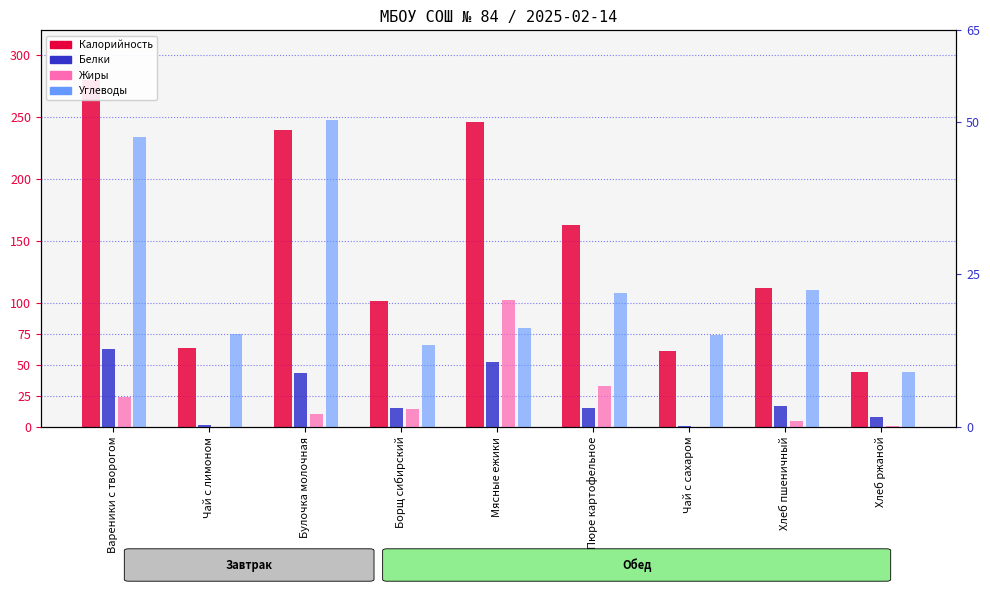

Which series has the largest total across all categories?

Калорийность